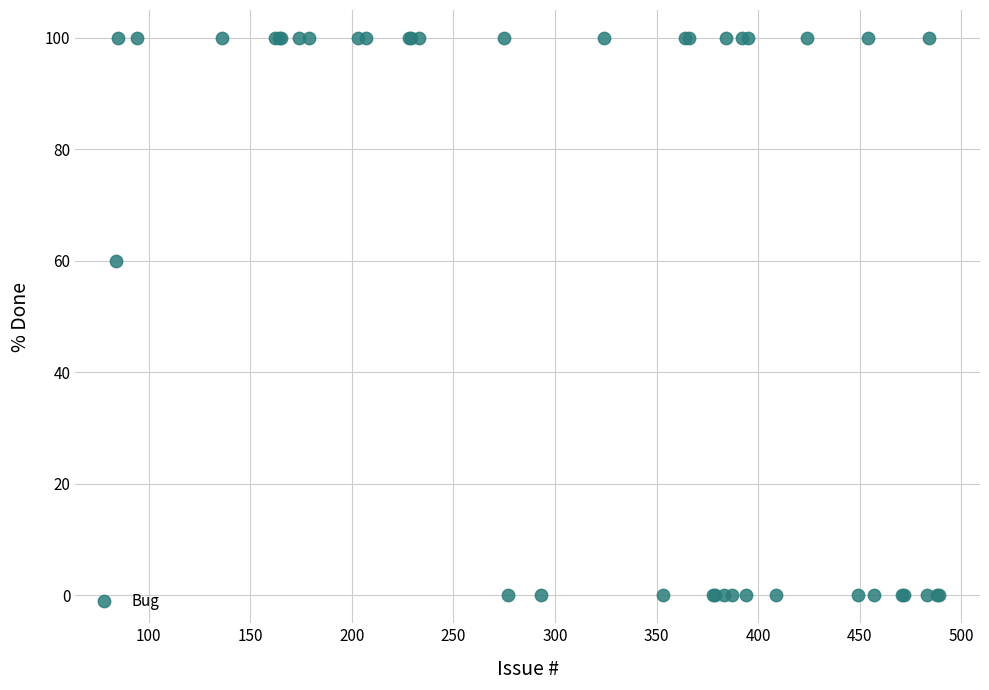

What Y value in the scatter plot is closest to 50?

60